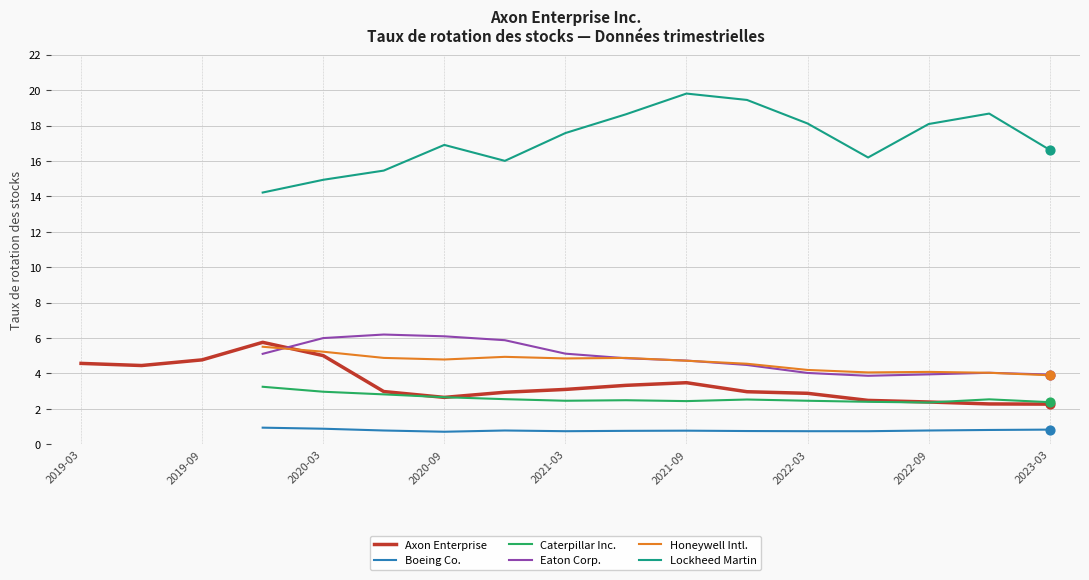

Which series reaches the minimum Y coordinate?

Boeing Co.